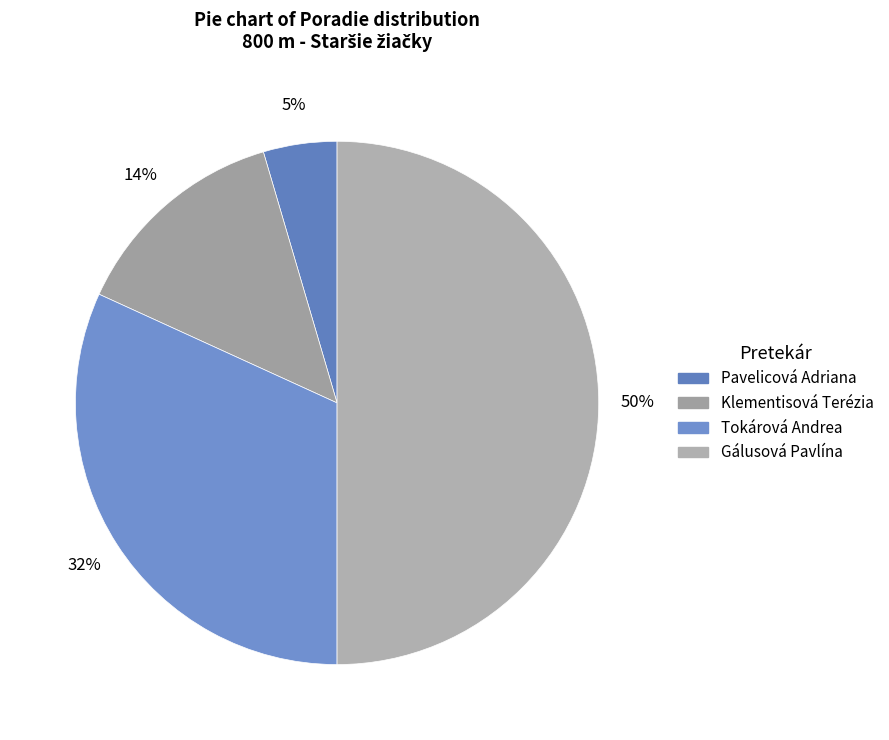

What is the change in value from Pavelicová Adriana to Gálusová Pavlína?

+10